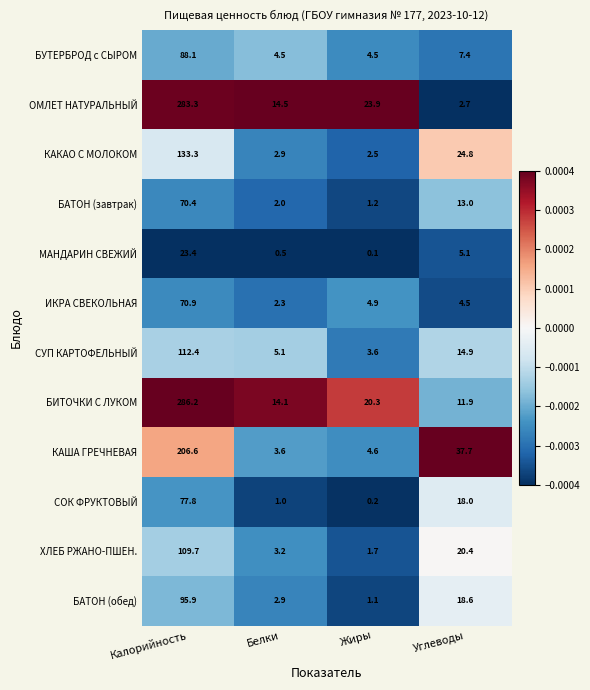

True or false: ИКРА СВЕКОЛЬНАЯ has a value of 2.3 at Белки.

True